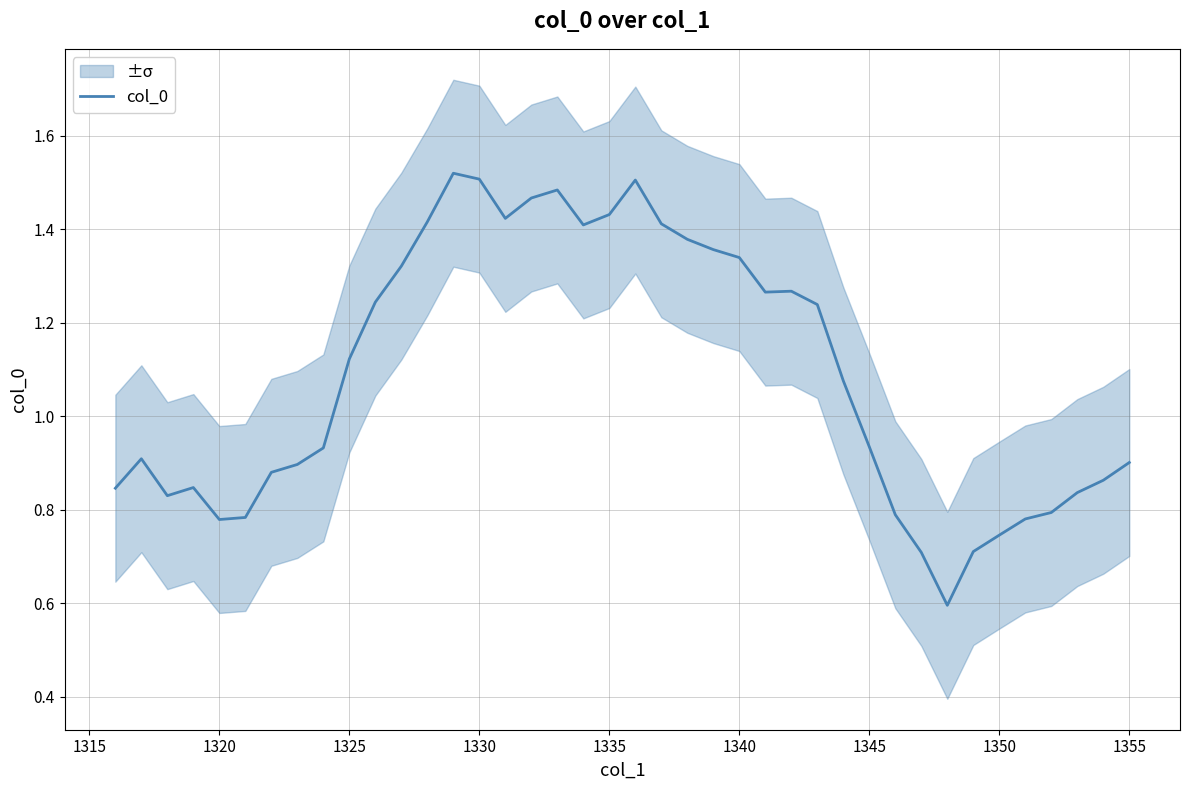

Is it true that col_0 equals 0.9 at 1330?

False